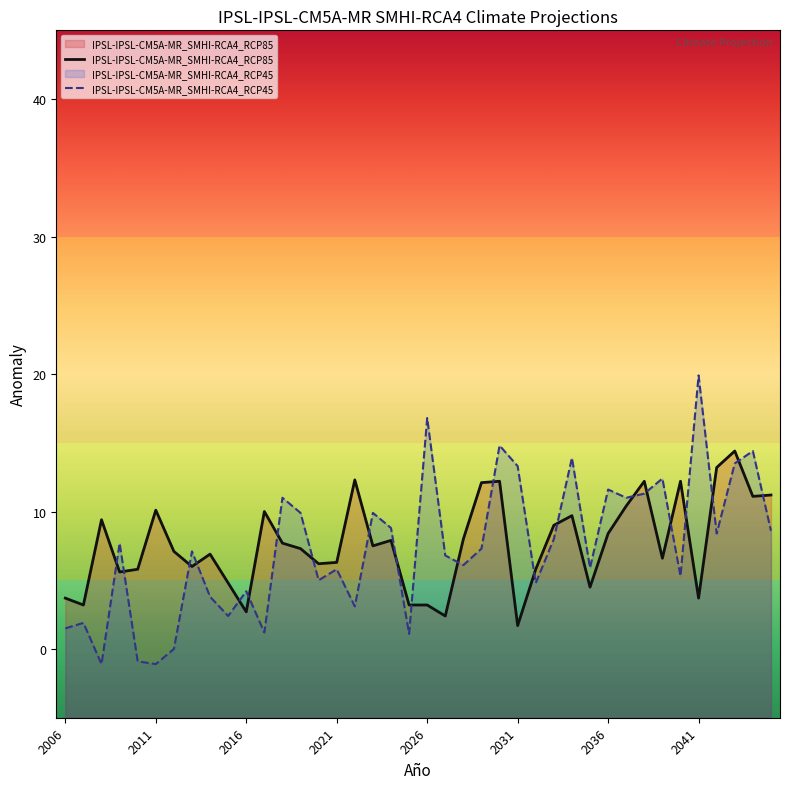

Which series ends up on top after the final intersection of IPSL-IPSL-CM5A-MR_SMHI-RCA4_RCP45 and IPSL-IPSL-CM5A-MR_SMHI-RCA4_RCP85?

IPSL-IPSL-CM5A-MR_SMHI-RCA4_RCP85